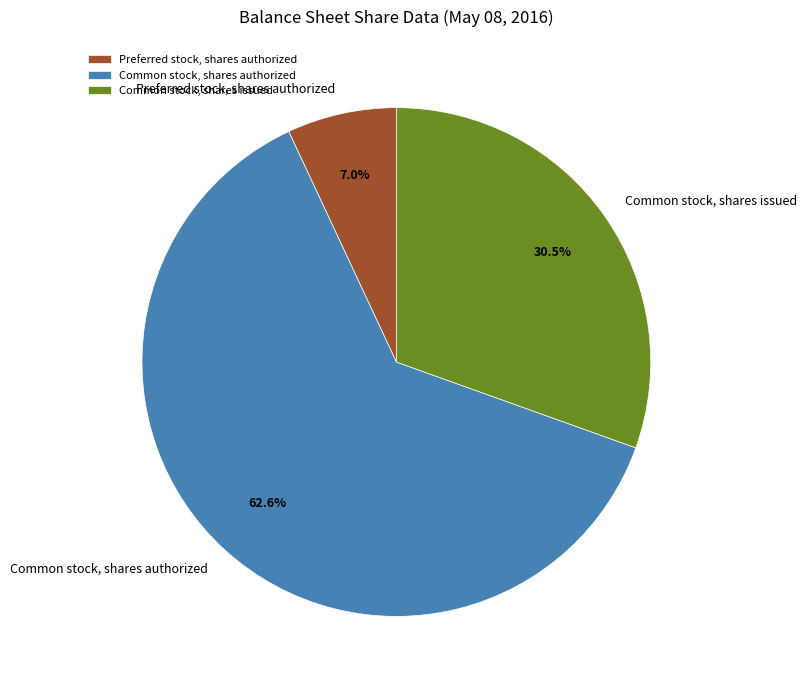

True or false: Preferred stock, shares authorized accounts for 1% of the total.

False